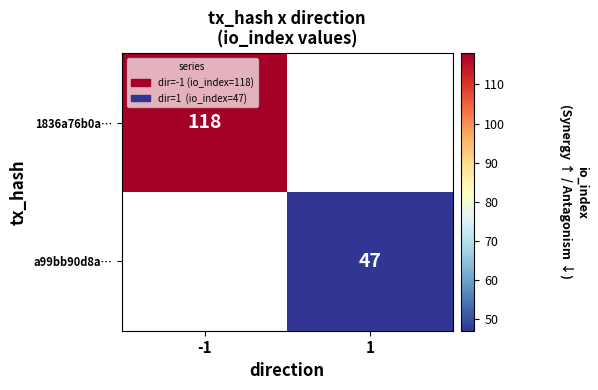

True or false: 1836a76b0a… has a value of 118 at -1.

True